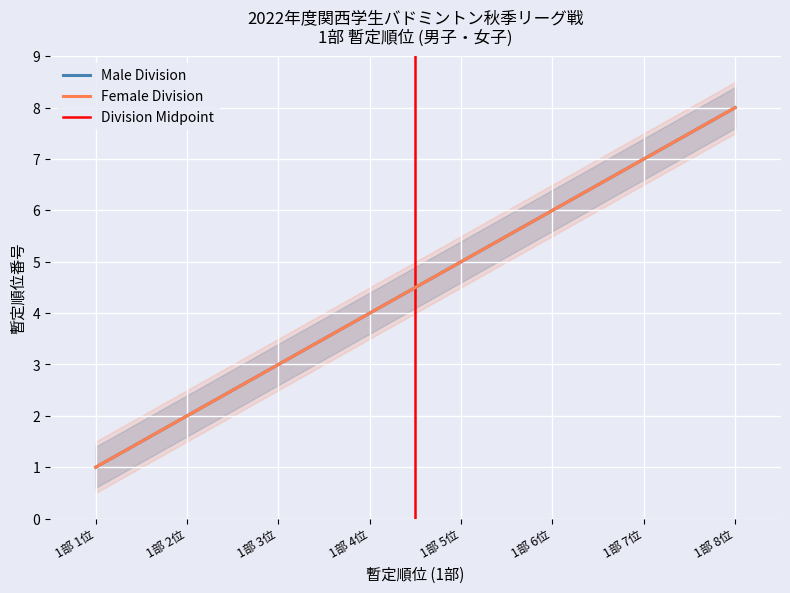

What is the label of the 4th point from the right?

1部 5位